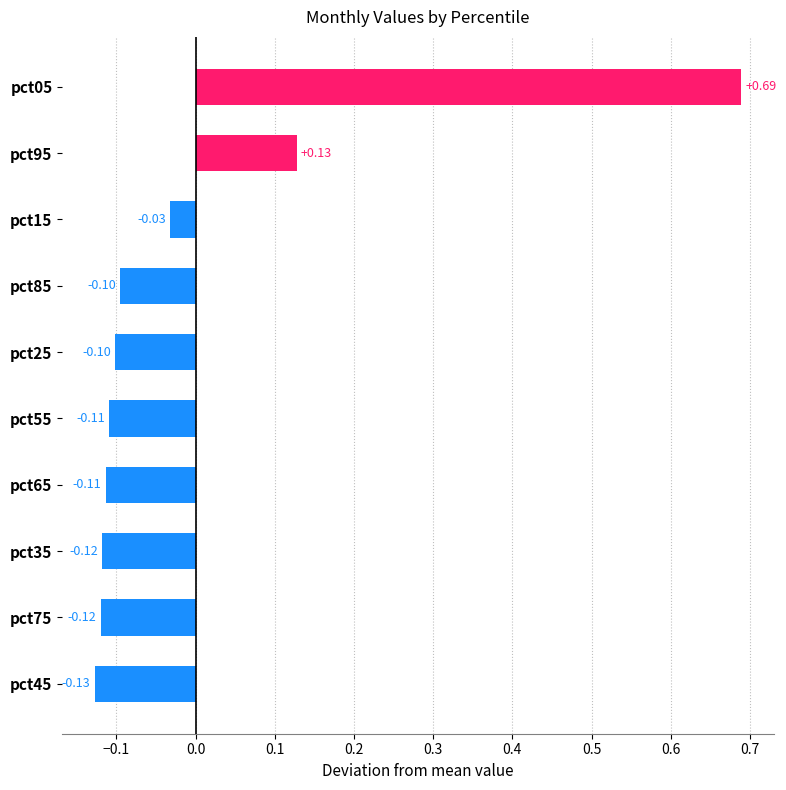

What is the change in value from pct05 to pct65?

-0.8